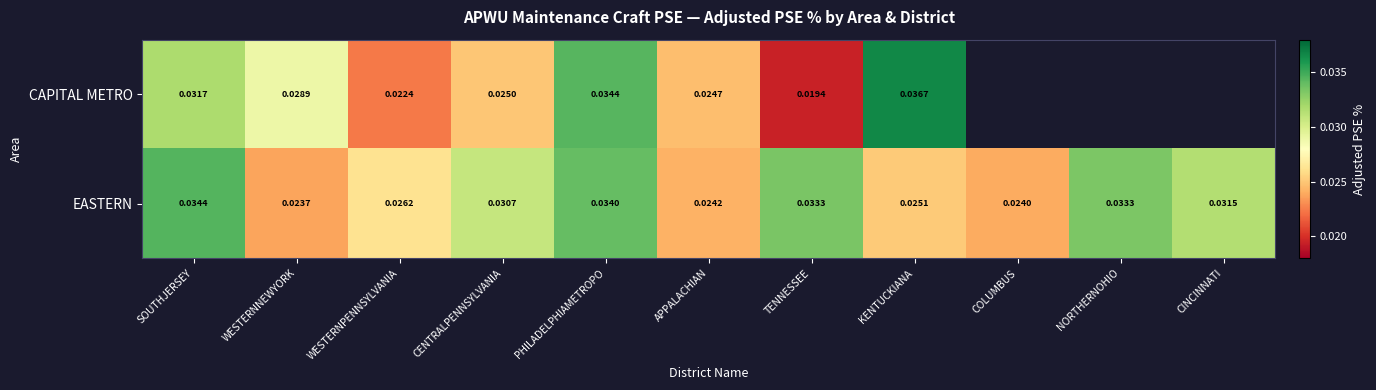

Between WESTERNNEWYORK and KENTUCKIANA, which series saw the biggest shift?

CAPITAL METRO